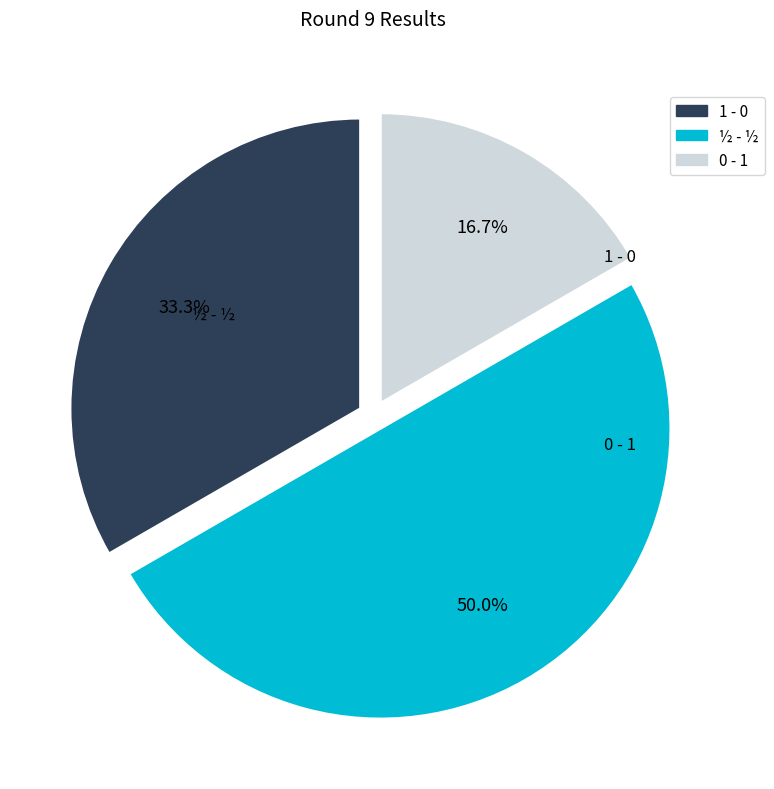

Does 0 - 1 account for over 50% of the chart?

No